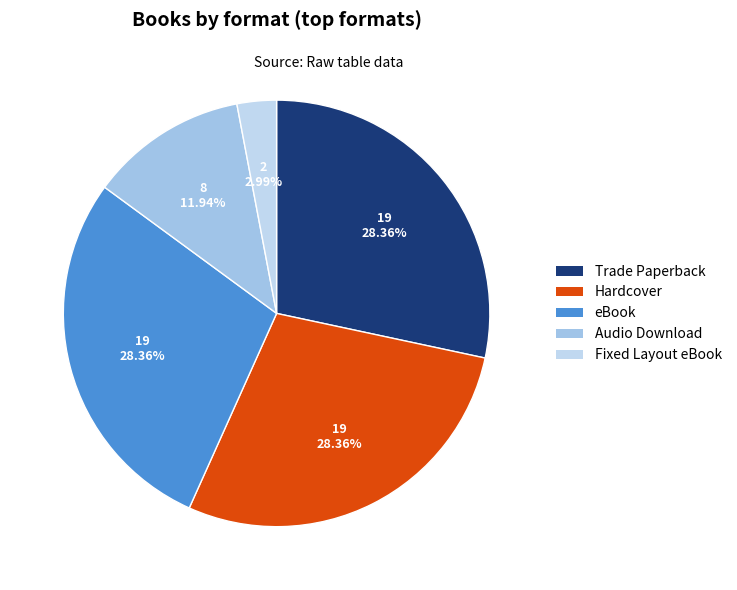

True or false: Trade Paperback accounts for 41% of the total.

False